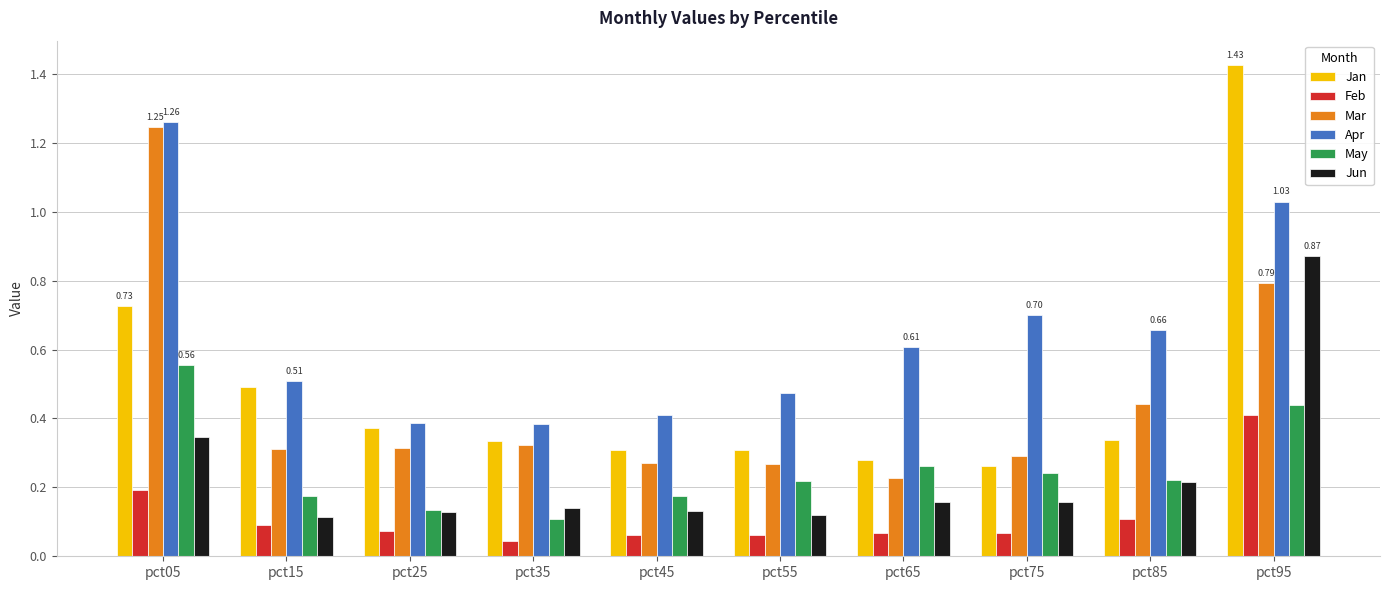

Which series has the largest range (max minus min)?

Jan